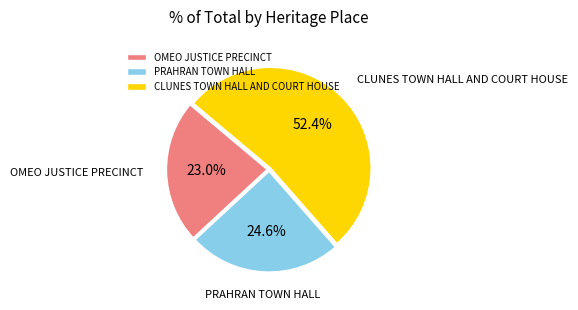

To the nearest percent, what is the difference between the CLUNES TOWN HALL AND COURT HOUSE and PRAHRAN TOWN HALL slice percentages?

28%